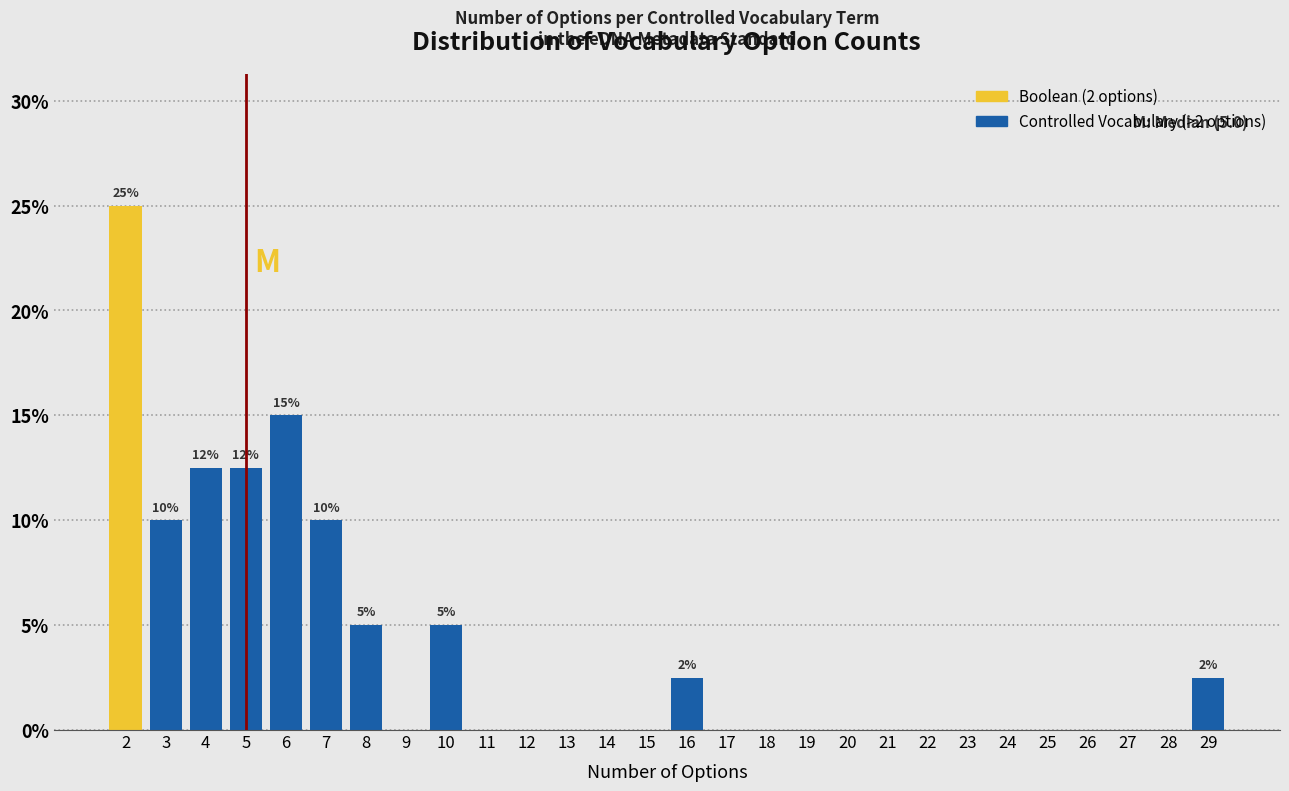

Which range on the x-axis has the tallest bar?

1.5 to 2.5